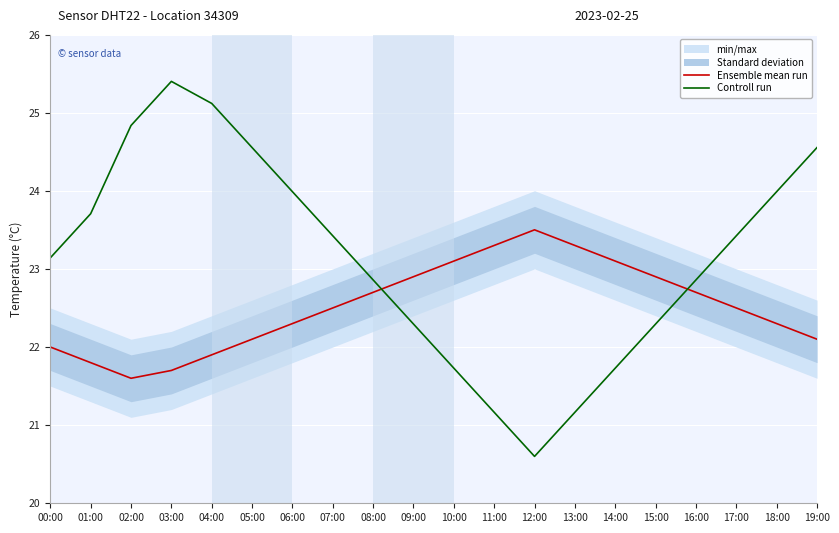

After their last crossing, which series has the higher values: Controll run or Ensemble mean run?

Controll run